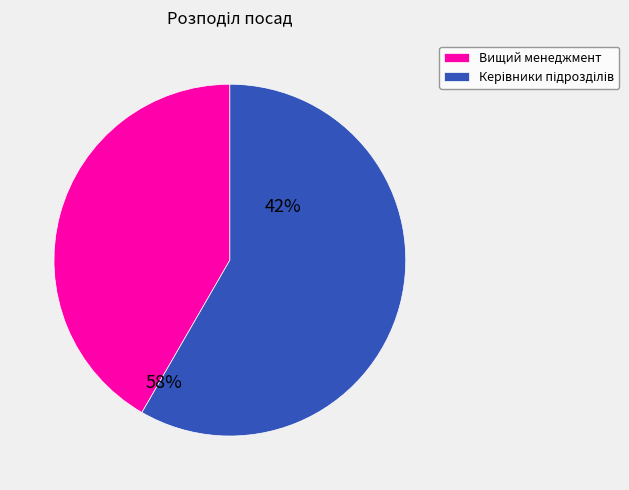

Is Вищий менеджмент the majority of the pie?

No